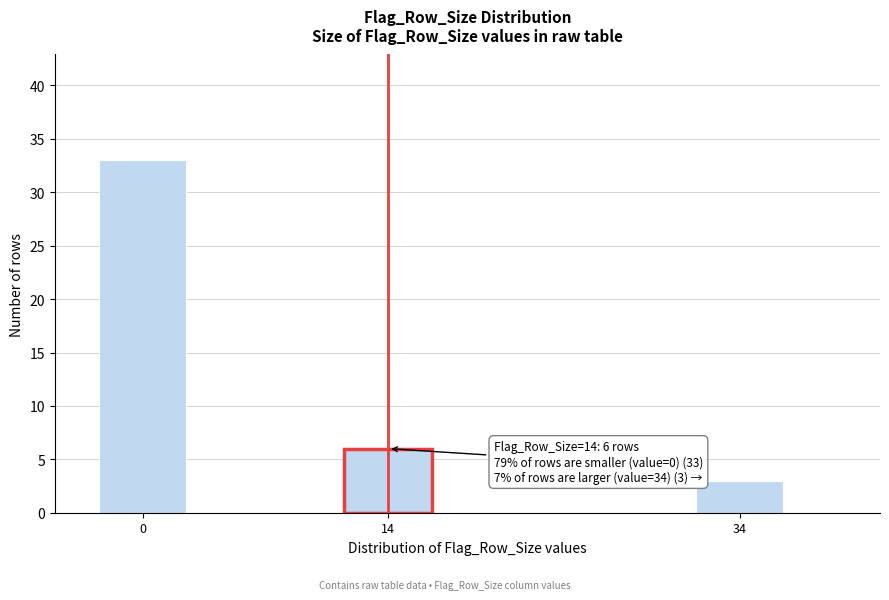

Reading left to right, what are all the values shown in this chart?

33	6	3